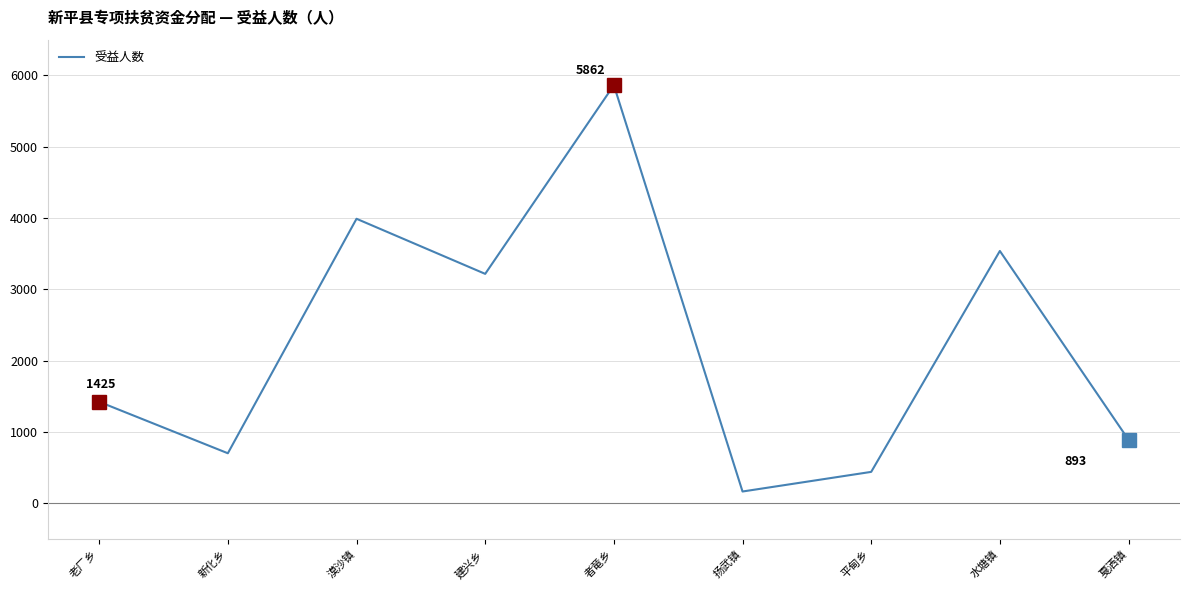

Rank the categories by value from lowest to highest.

扬武镇, 平甸乡, 新化乡, 戛洒镇, 老厂乡, 建兴乡, 水塘镇, 漠沙镇, 者竜乡